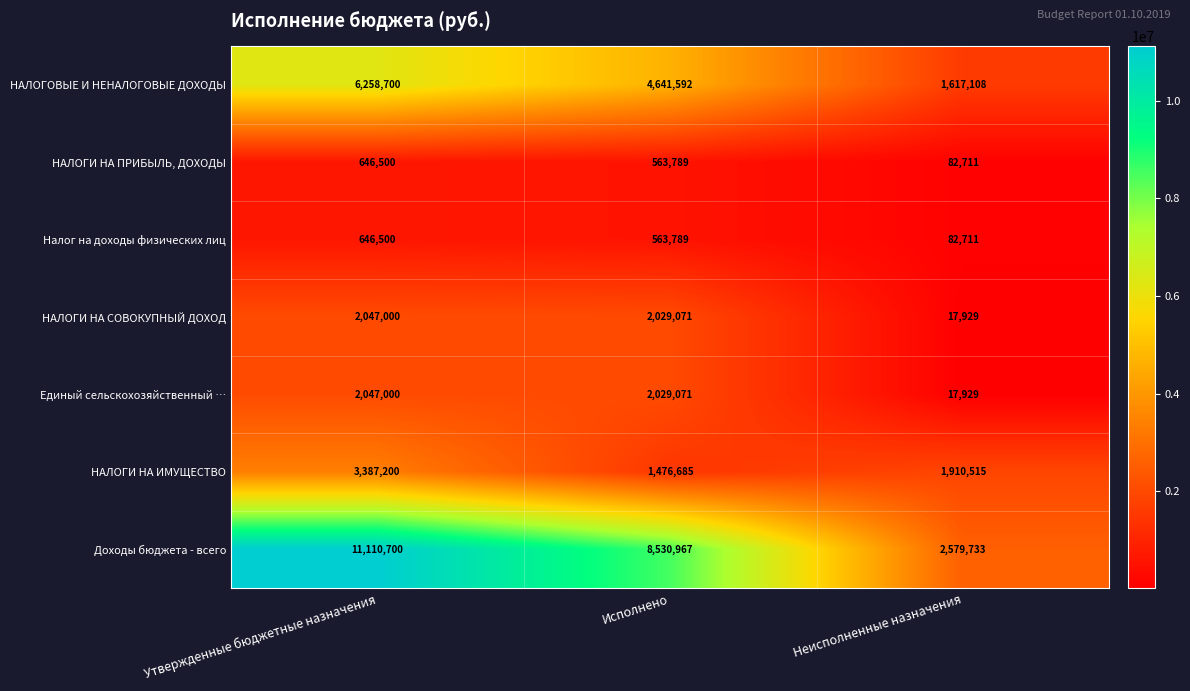

Reading right to left, list all the values displayed in this chart.

НАЛОГОВЫЕ И НЕНАЛОГОВЫЕ ДОХОДЫ: 1617108	4641592	6258700
НАЛОГИ НА ПРИБЫЛЬ, ДОХОДЫ: 82711	563789	646500
Налог на доходы физических лиц: 82711	563789	646500
НАЛОГИ НА СОВОКУПНЫЙ ДОХОД: 17929	2029071	2047000
Единый сельскохозяйственный …: 17929	2029071	2047000
НАЛОГИ НА ИМУЩЕСТВО: 1910515	1476685	3387200
Доходы бюджета - всего: 2579733	8530967	11110700